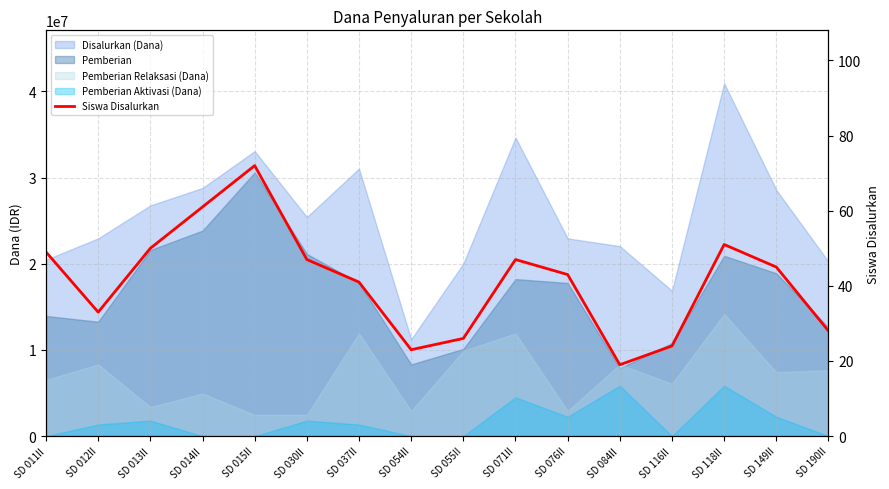

What is the value of the 4th point from the left?

61